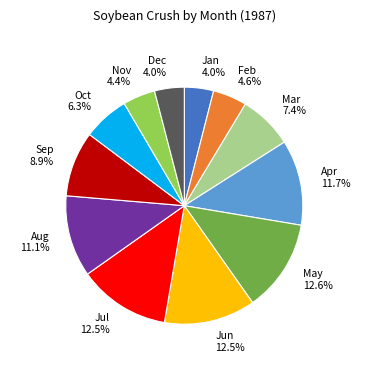

To the nearest percent, what is the combined percentage of Nov and Jan?

8%